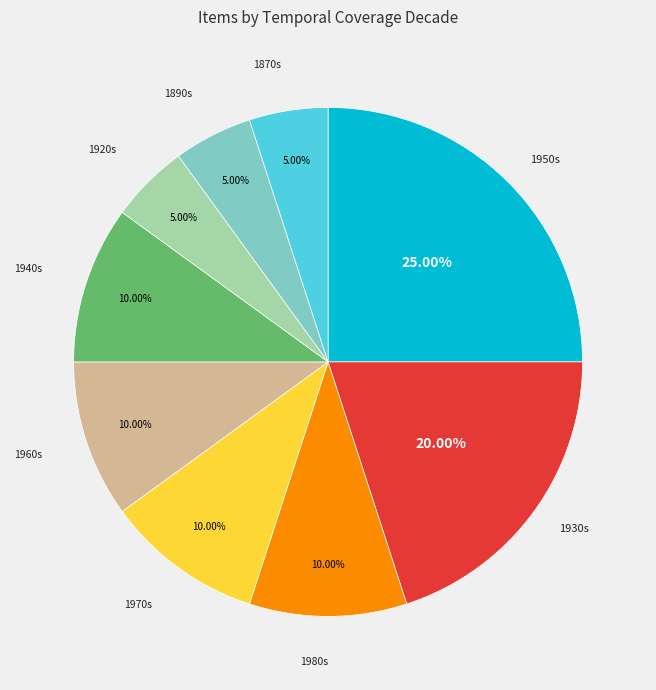

Is there a majority slice in this chart?

No